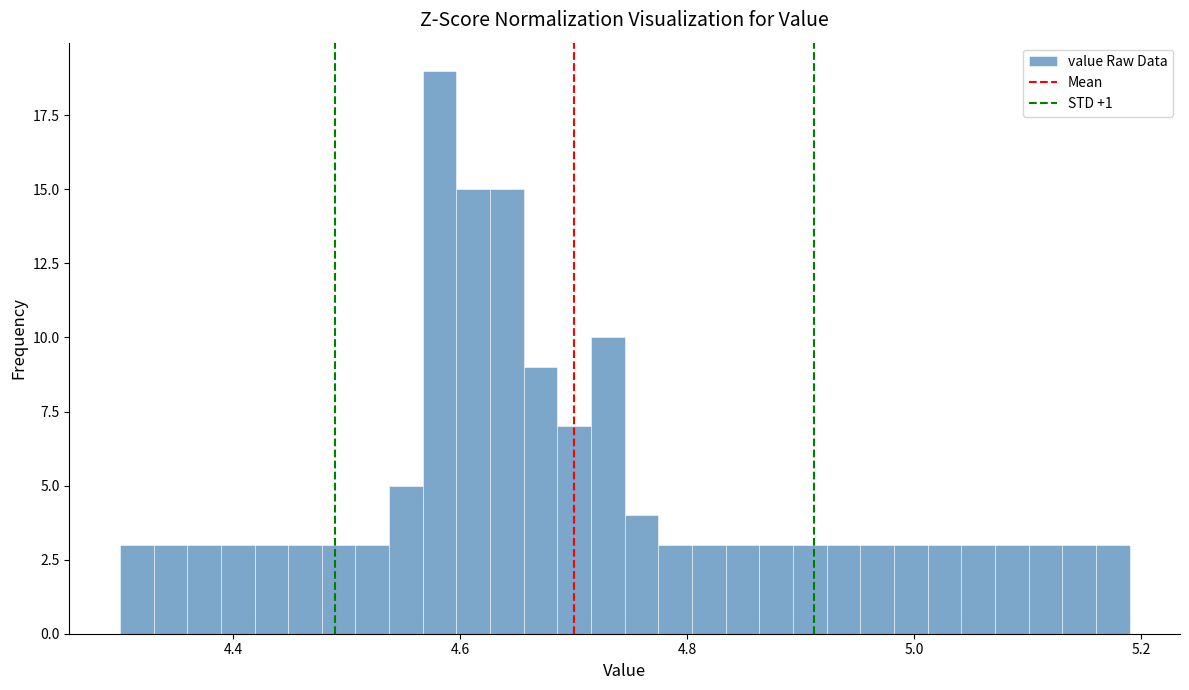

Around what value on the x-axis is the tallest bar? Give the approximate position of its centre, as read against the axis.

4.58